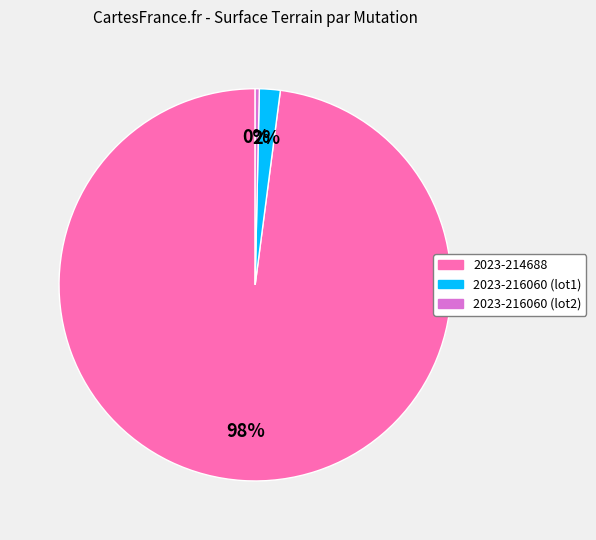

What is the smallest slice in the pie chart?

2023-216060 (lot2)